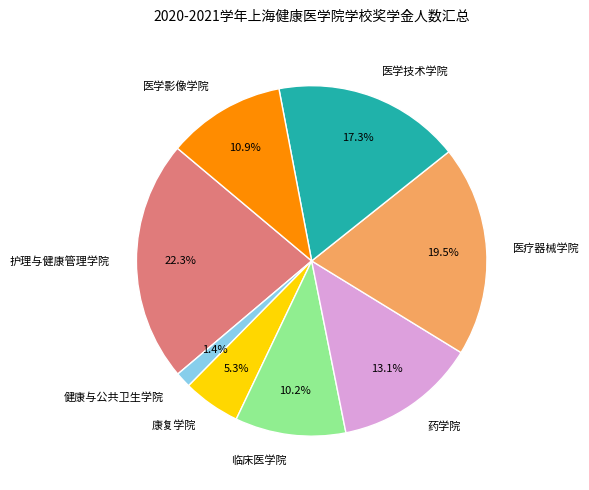

Which slice is the largest?

护理与健康管理学院